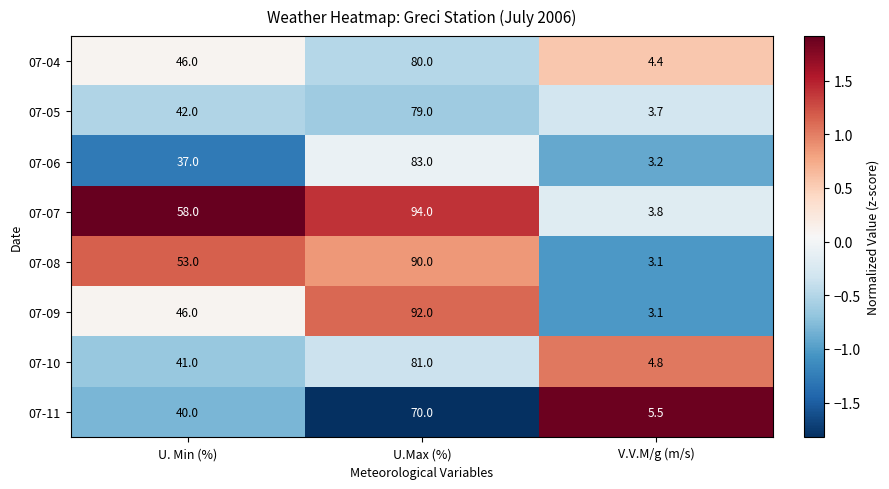

What is the maximum value shown in the chart?

94.0